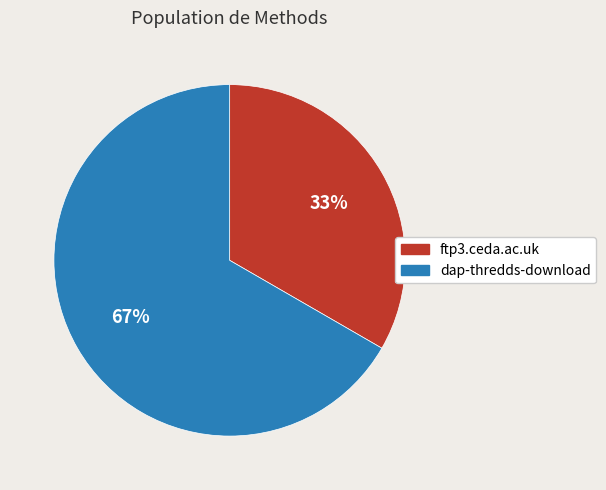

Is the sum of dap-thredds-download and ftp3.ceda.ac.uk greater than half?

Yes